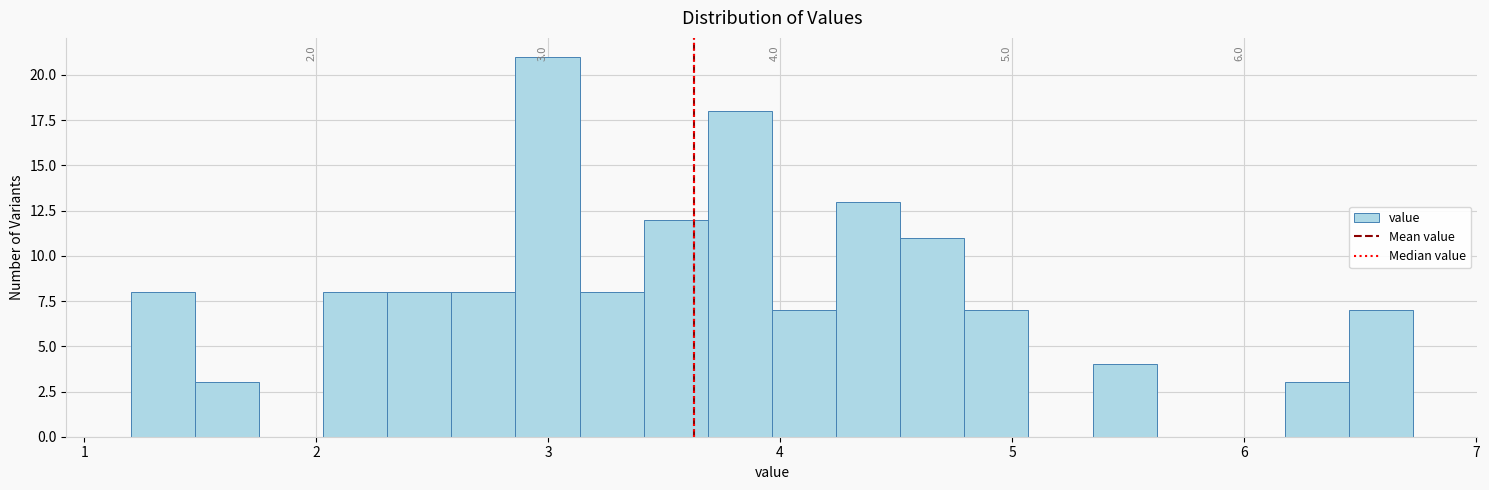

Around what value on the x-axis is the tallest bar? Give the approximate position of its centre, as read against the axis.

3.0